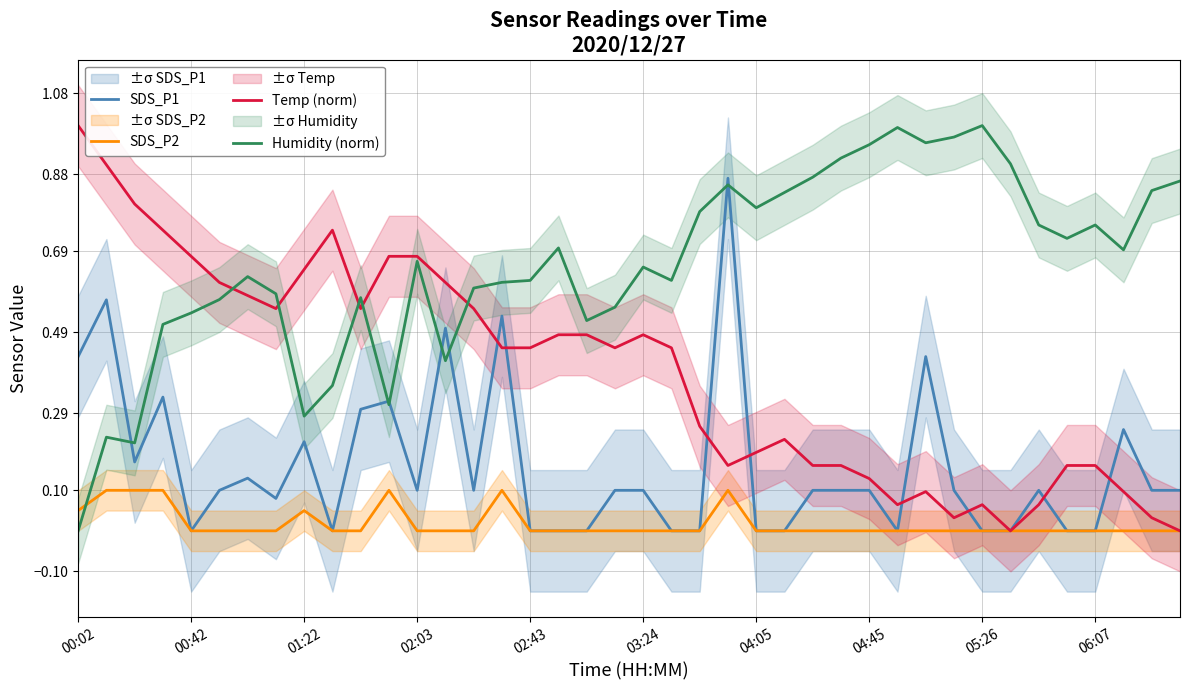

How many interior local valleys does the Temp (norm) series have?

7